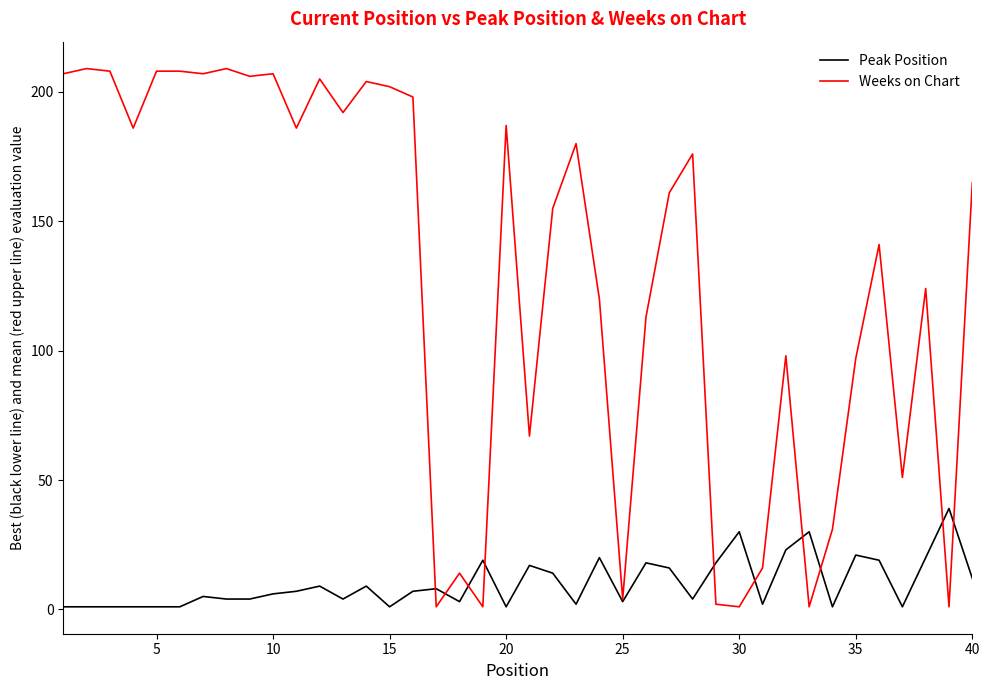

What is the average value of the Weeks on Chart series?

129